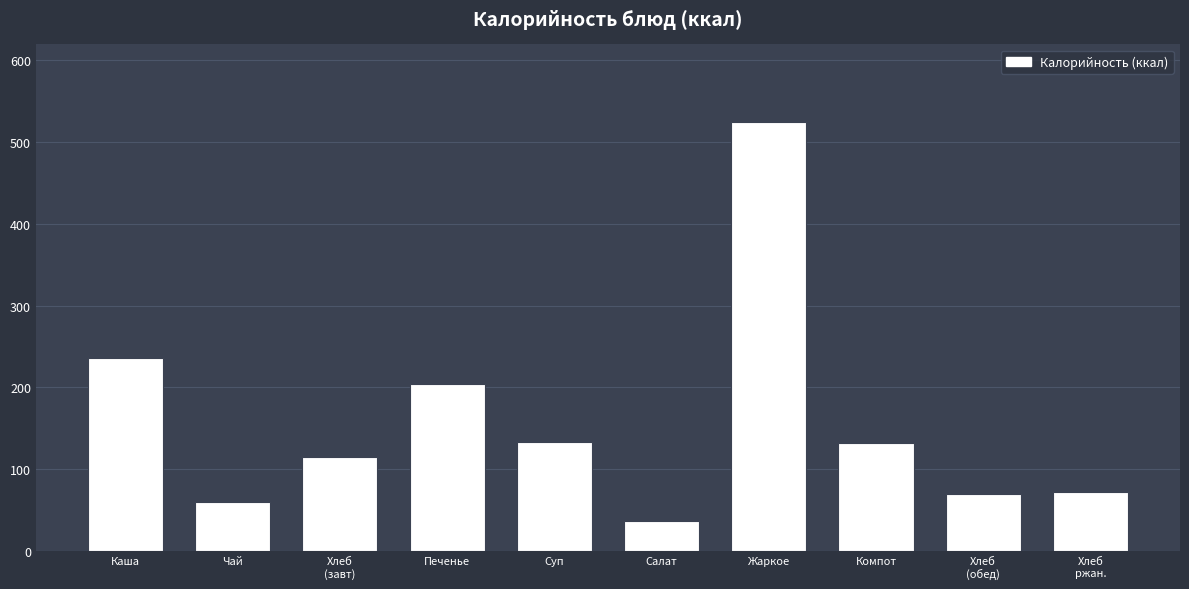

What is the label of the 1st bar from the left?

Каша